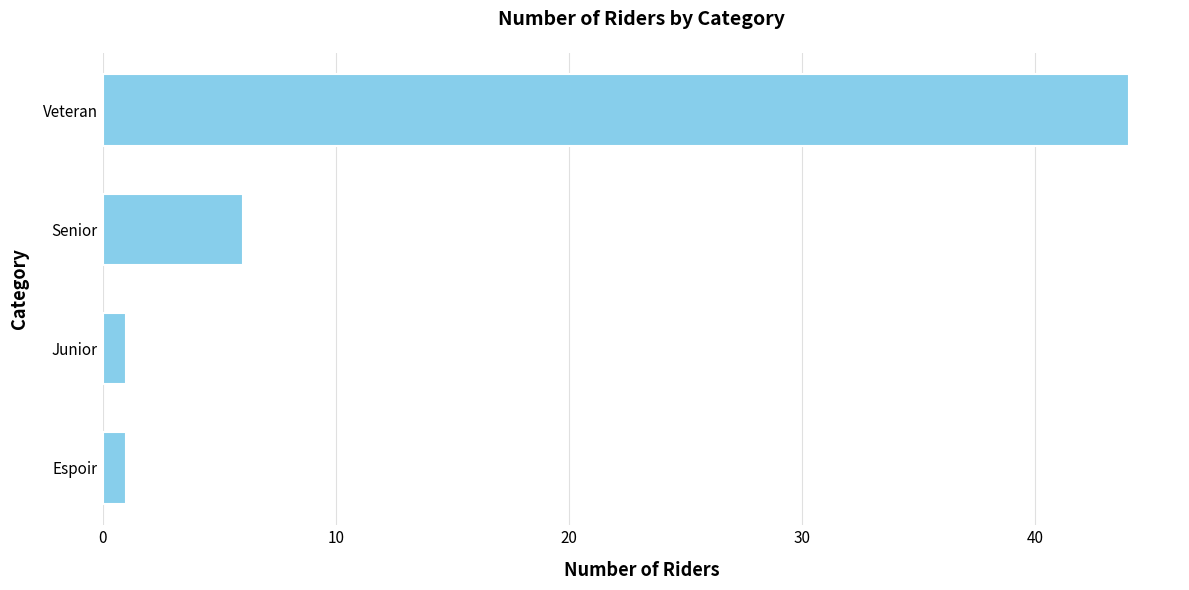

What is the average value?

13